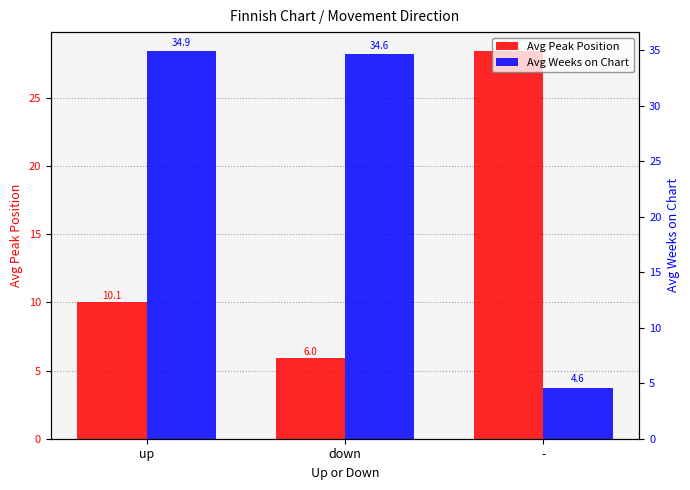

Reading left to right, what are all the values shown in this chart?

Avg Peak Position: 10.1	6.0	28.4
Avg Weeks on Chart: 34.9	34.6	4.6